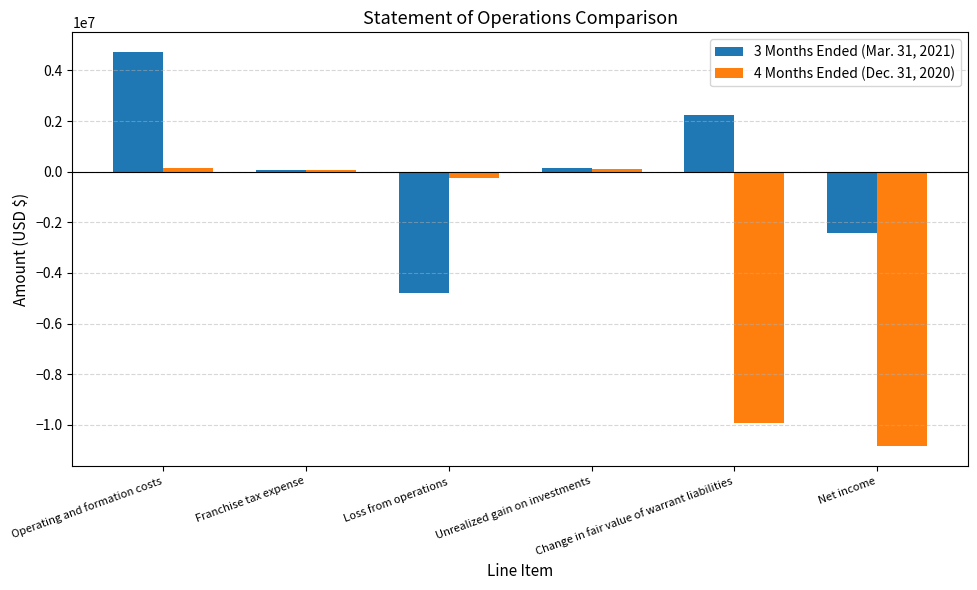

True or false: 3 Months Ended (Mar. 31, 2021) has a value of -3845790 at Net income.

False